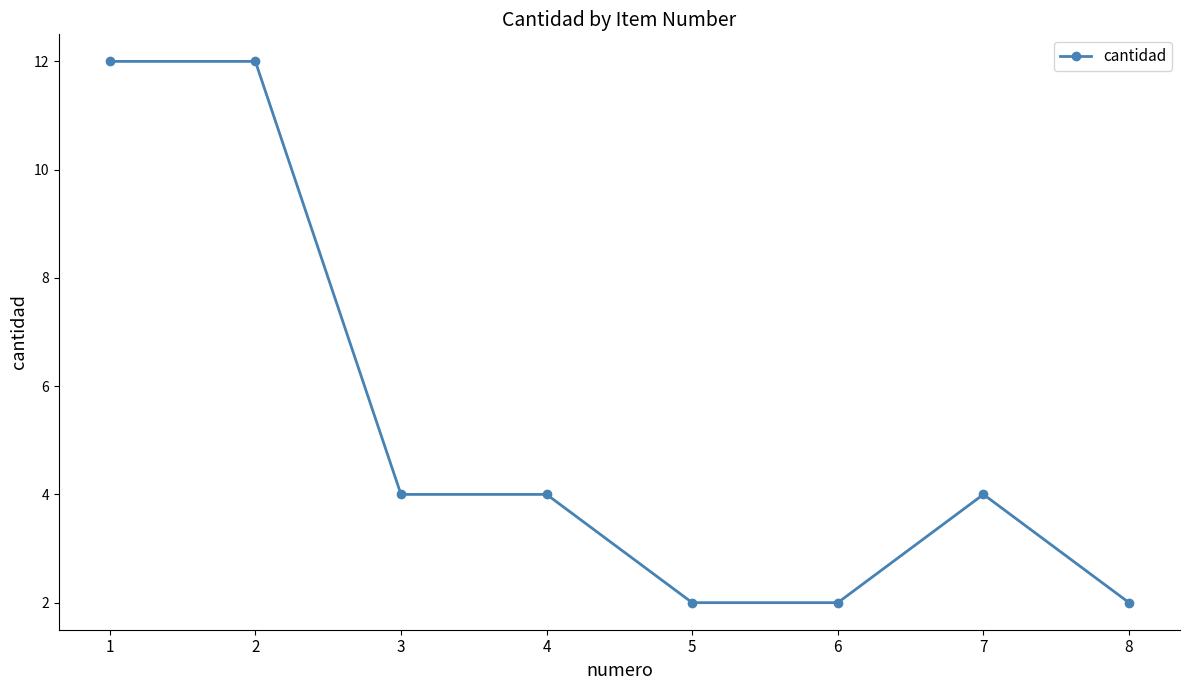

What is the value of the 8th point from the left?

2